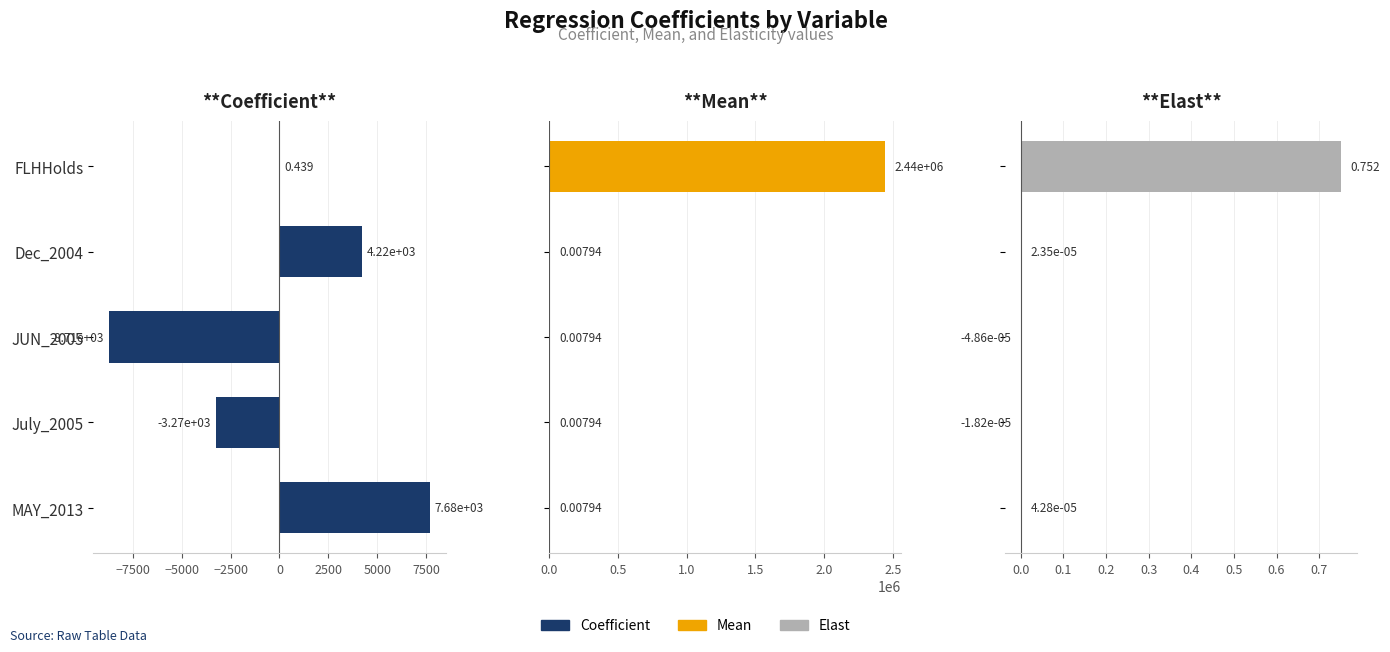

What is the maximum value shown in the chart?

2439496.4